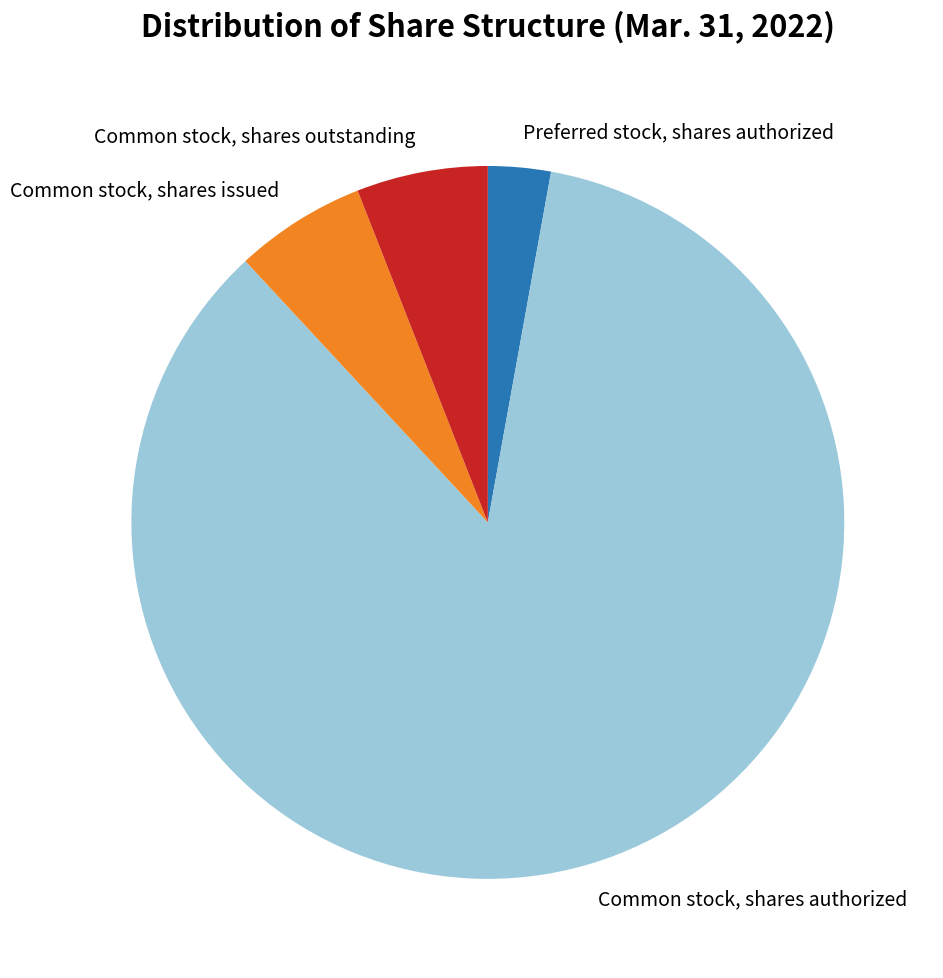

Which category has the smallest portion of the pie?

Preferred stock, shares authorized